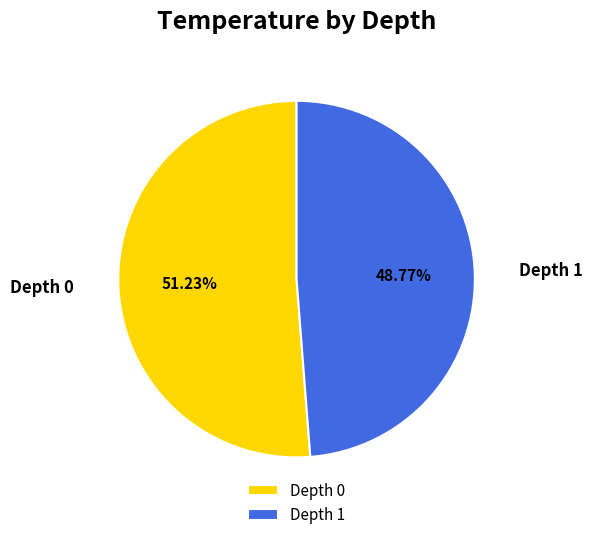

What is the ratio of the value at Depth 0 to the value at Depth 1?

1.1